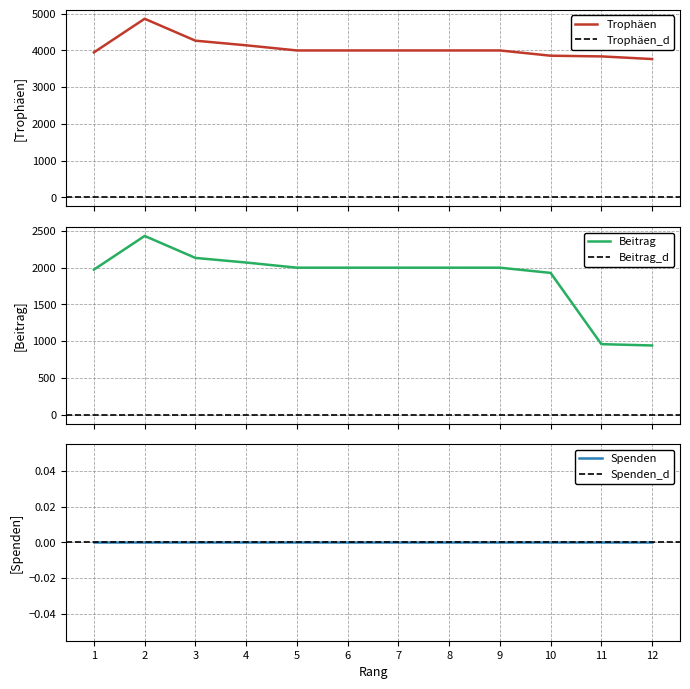

True or false: Beitrag and Trophäen intersect in this chart.

False